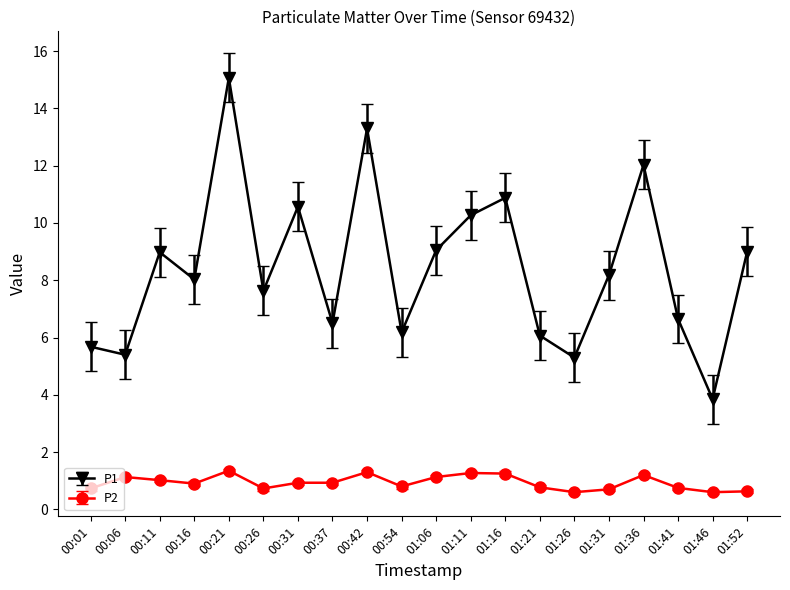

What position from the left is 00:37?

8